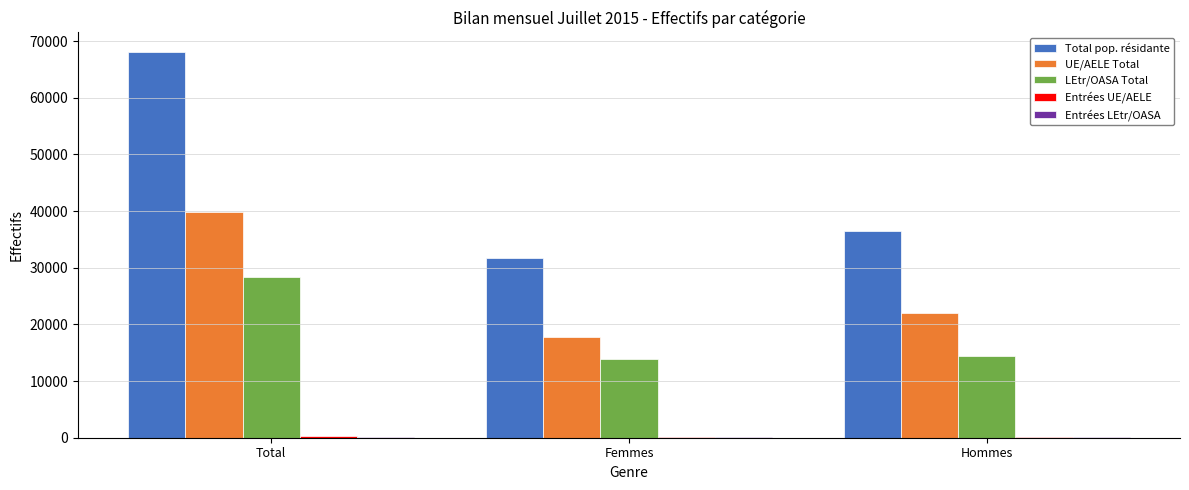

Which series changed the most between Total and Femmes?

Total pop. résidante